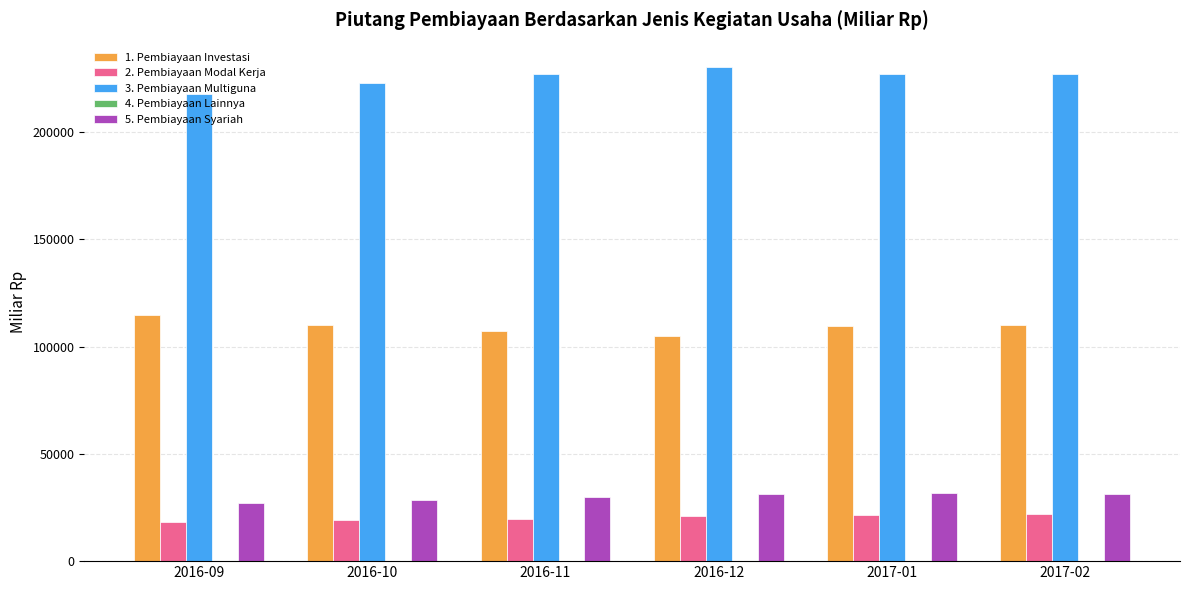

True or false: 5. Pembiayaan Syariah has a value of 44962.8 at 2016-09.

False